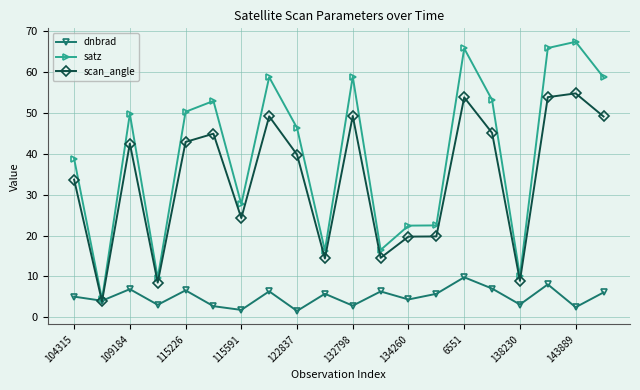

How many values in the satz series exceed 49?

10